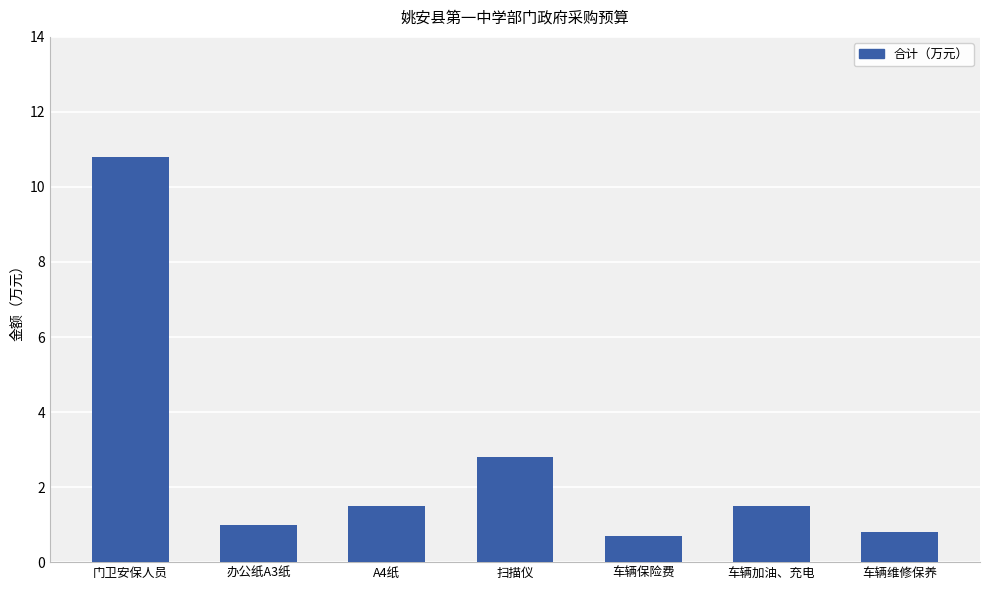

Approximately how many times larger is the value at 车辆加油、充电 compared to 门卫安保人员?

0.1